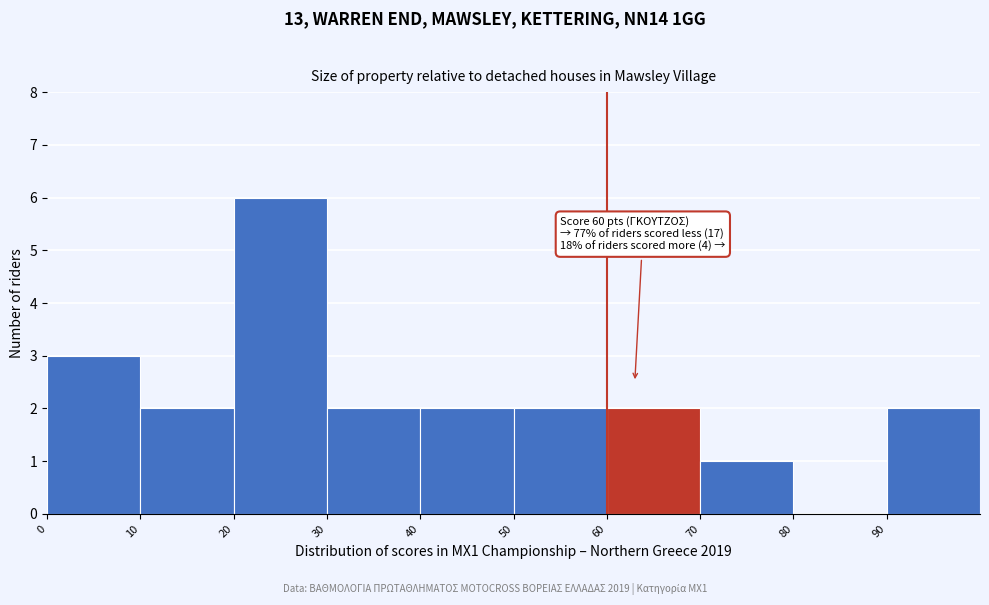

Over which range of the x-axis is the bar tallest?

20 to 30